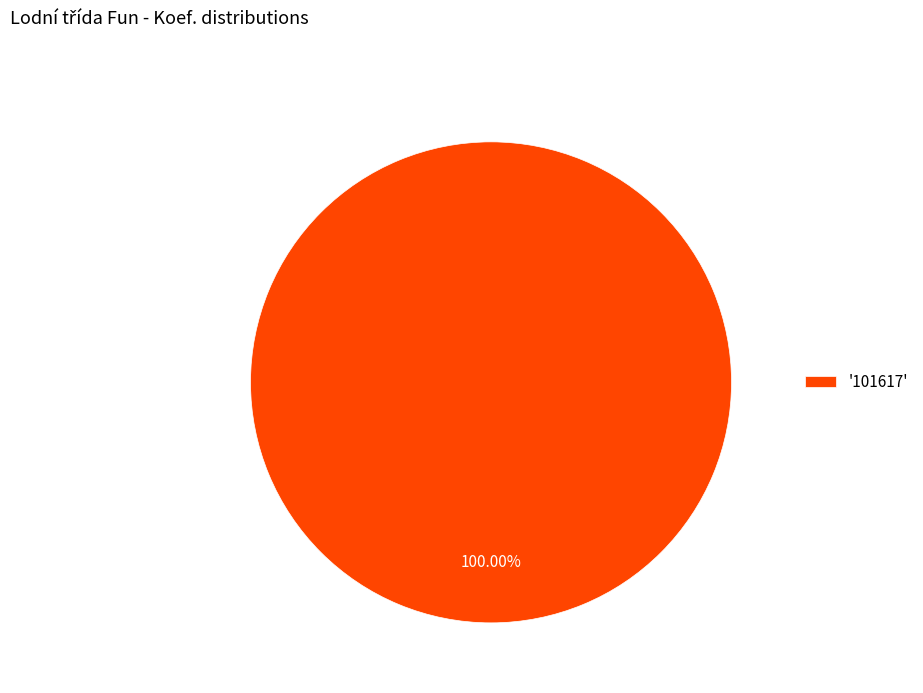

Rank the categories by value from highest to lowest.

'101617'